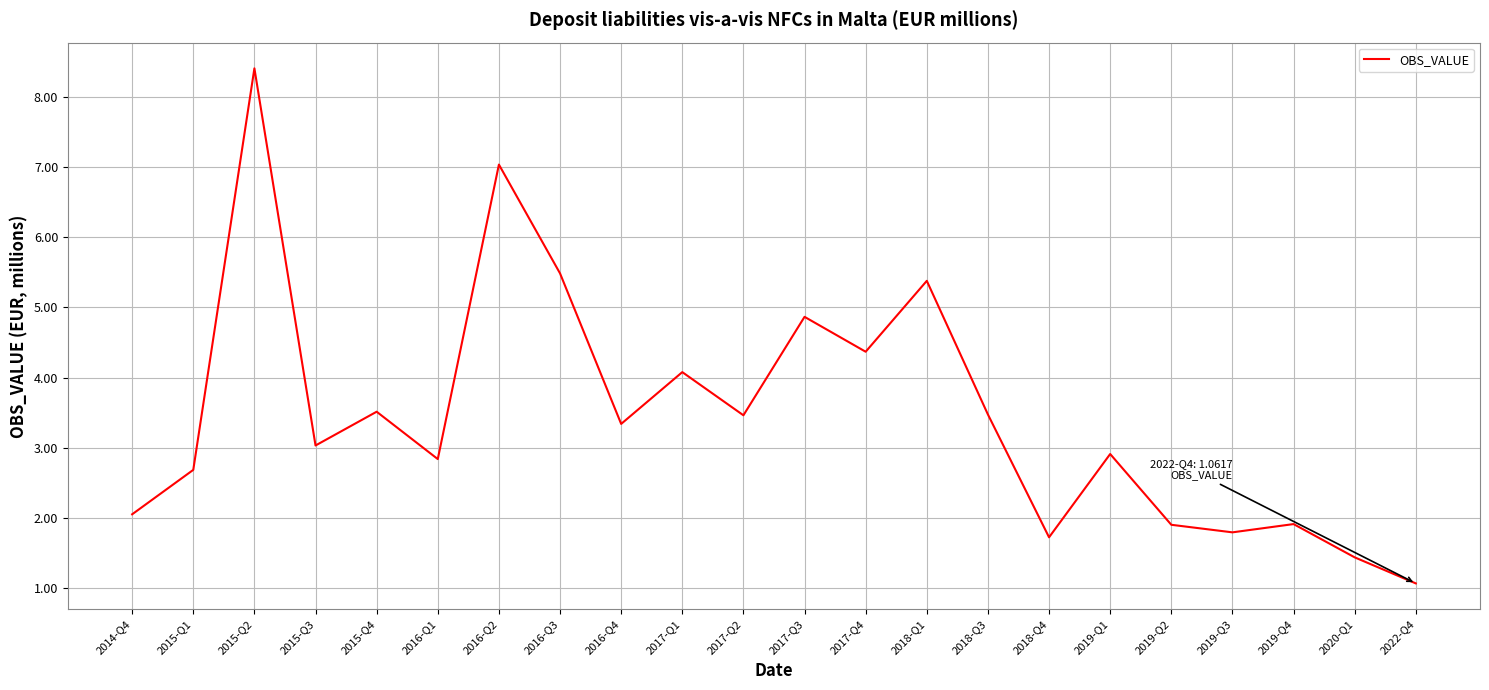

Does the chart display data point markers on the line(s)?

No